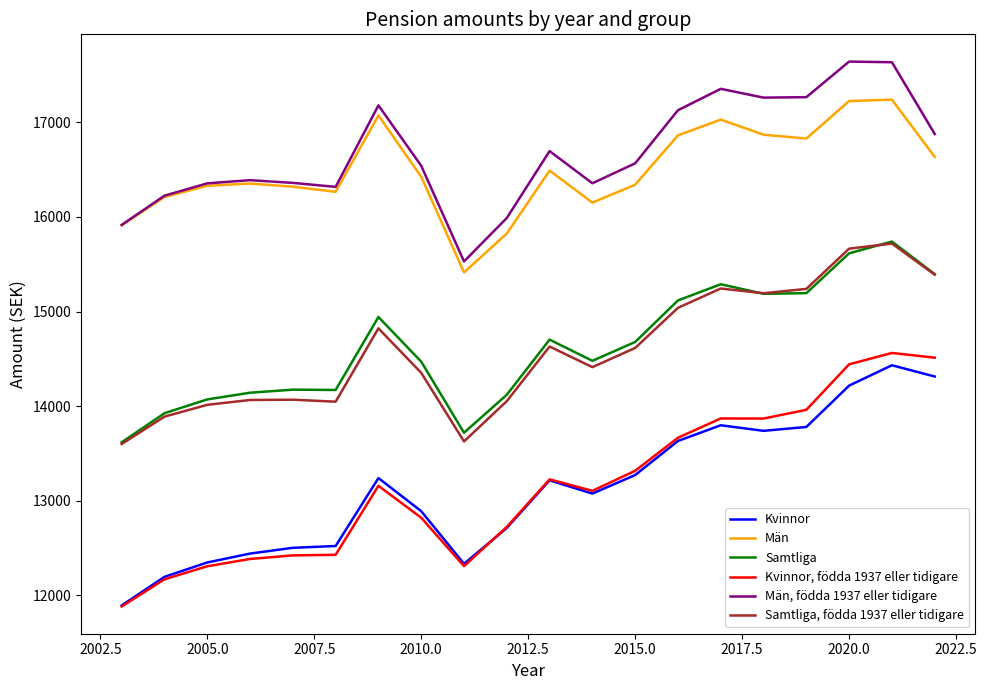

True or false: Samtliga and Kvinnor, födda 1937 eller tidigare intersect in this chart.

False